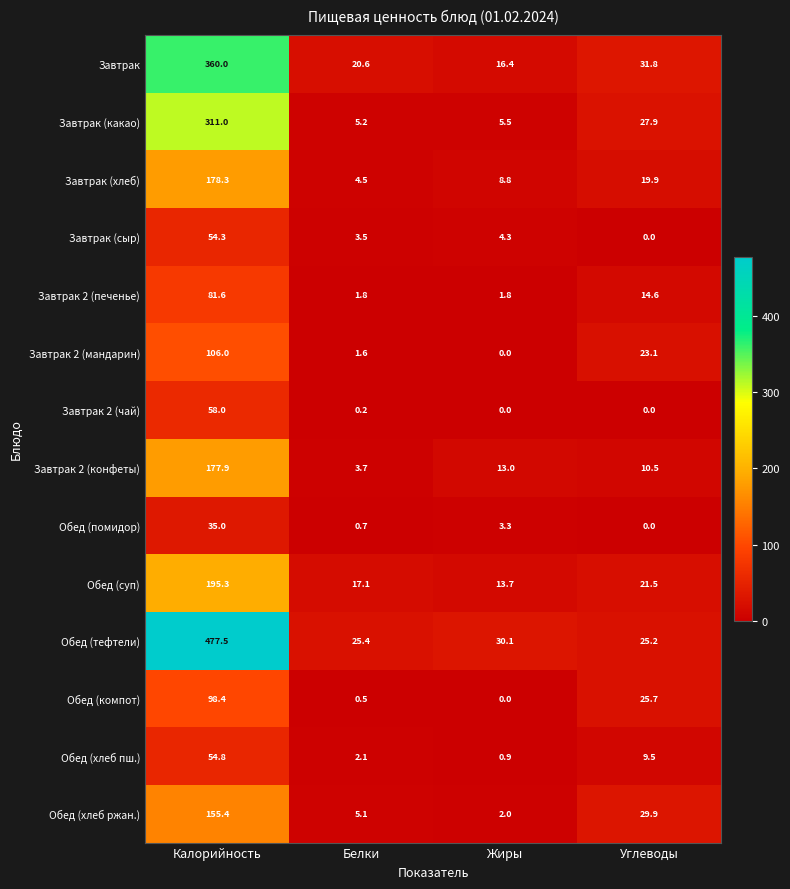

Which series changed the most between Жиры and Углеводы?

Обед (хлеб ржан.)